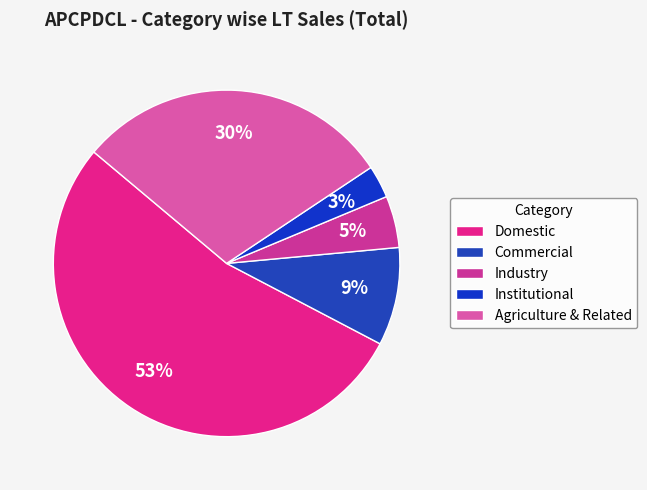

Rank the categories by value from highest to lowest.

Domestic, Agriculture & Related, Commercial, Industry, Institutional